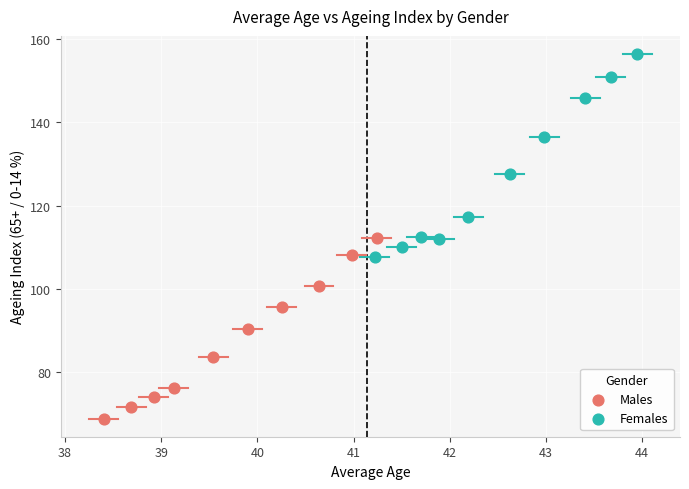

Which series has the widest spread of Y values?

Females